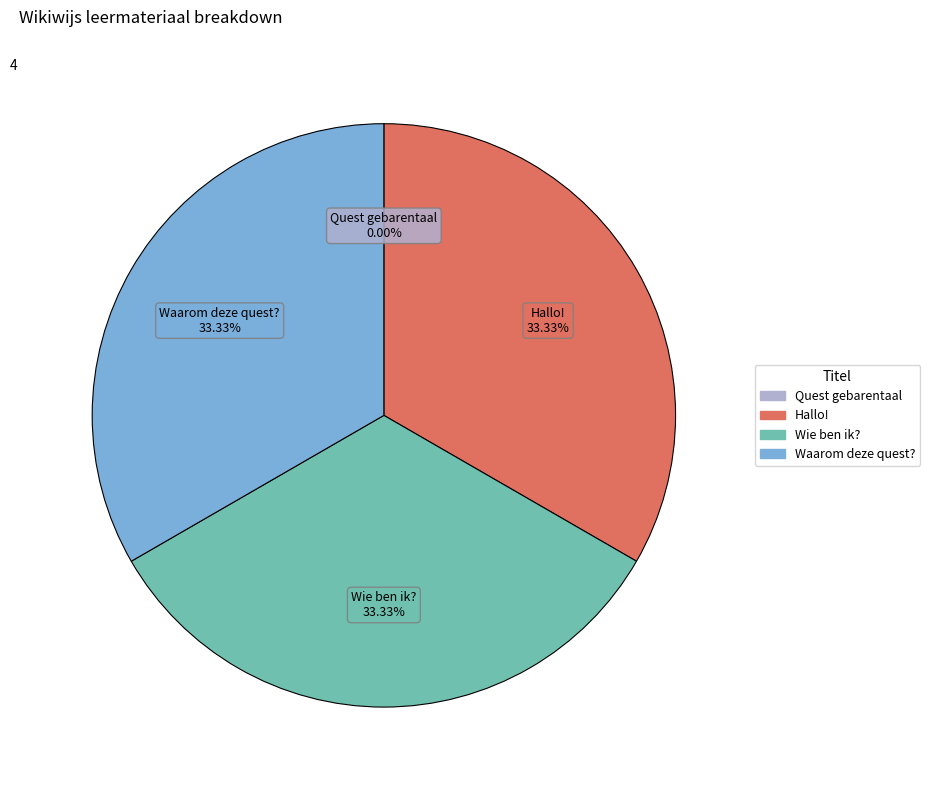

Does Waarom deze quest? represent more than half of the total?

No